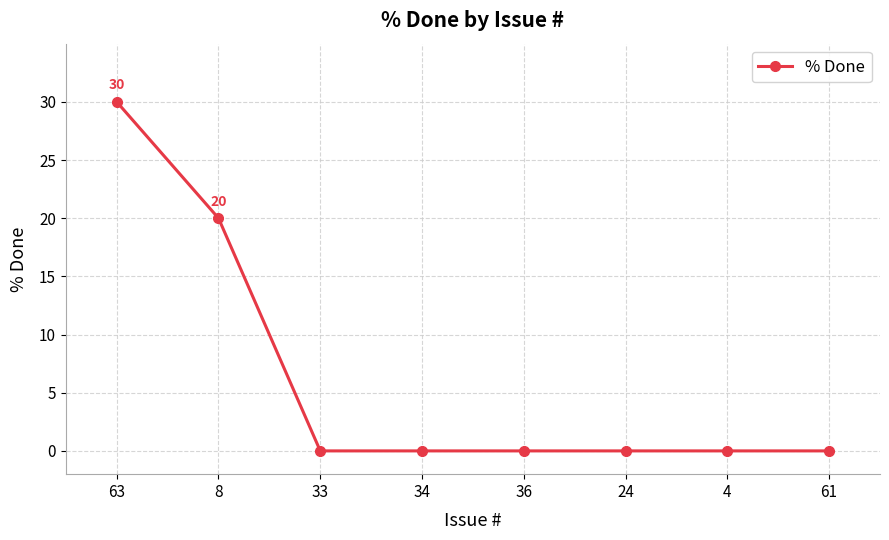

What is the average value?

6